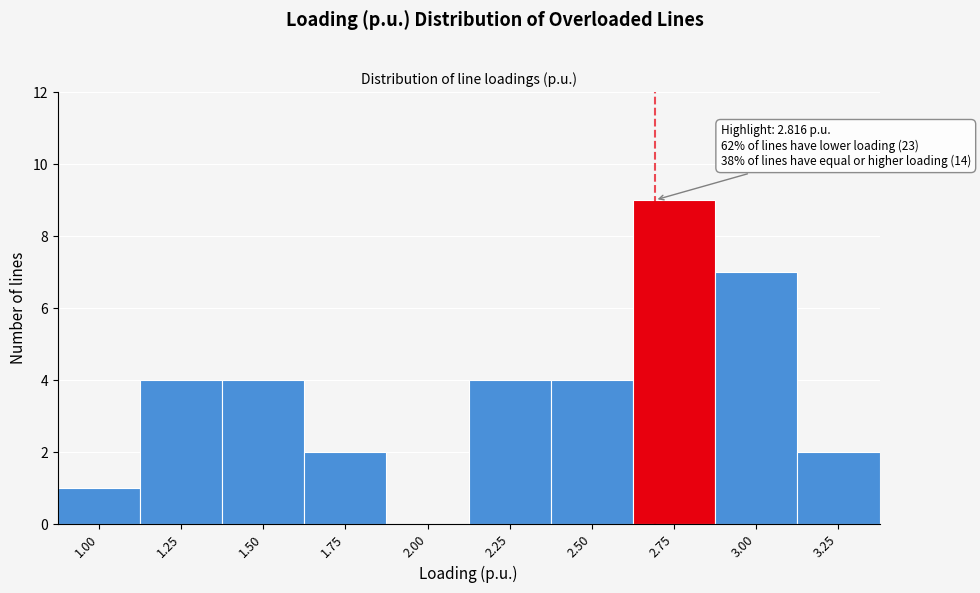

Reading right to left, list all the values displayed in this chart.

3.25=2	3.00=7	2.75=9	2.50=4	2.25=4	2.00=0	1.75=2	1.50=4	1.25=4	1.00=1